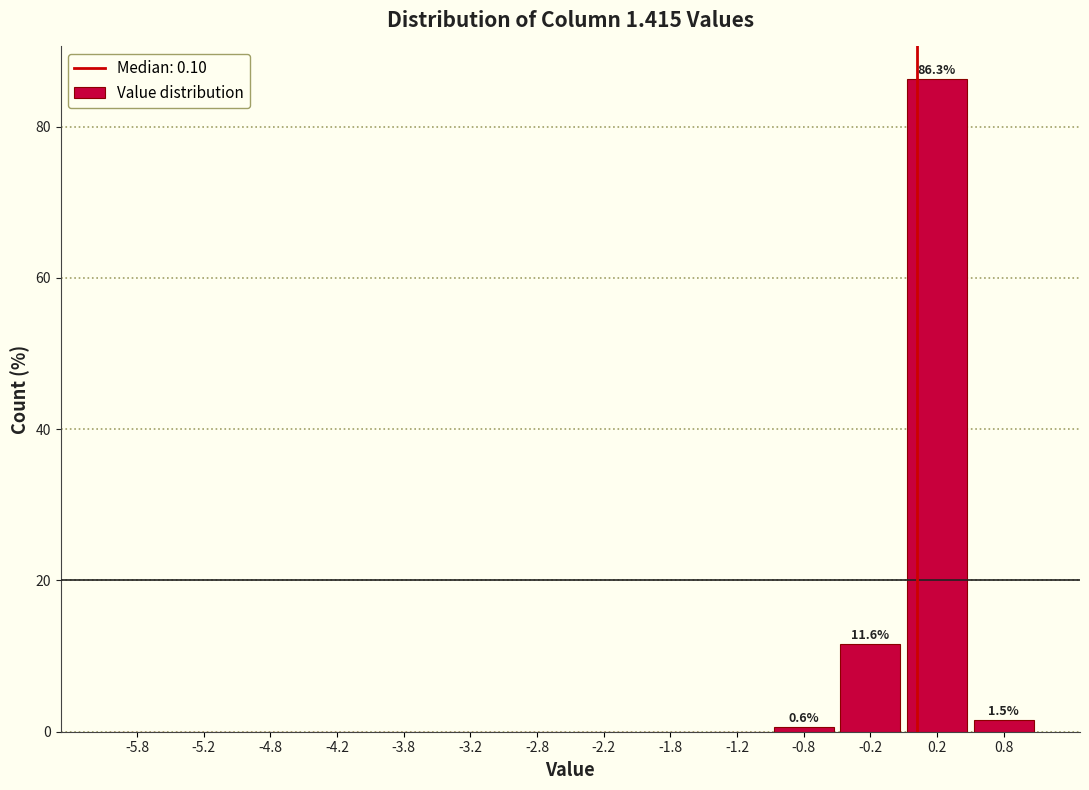

Over which range of the x-axis is the bar tallest?

0.0 to 0.5